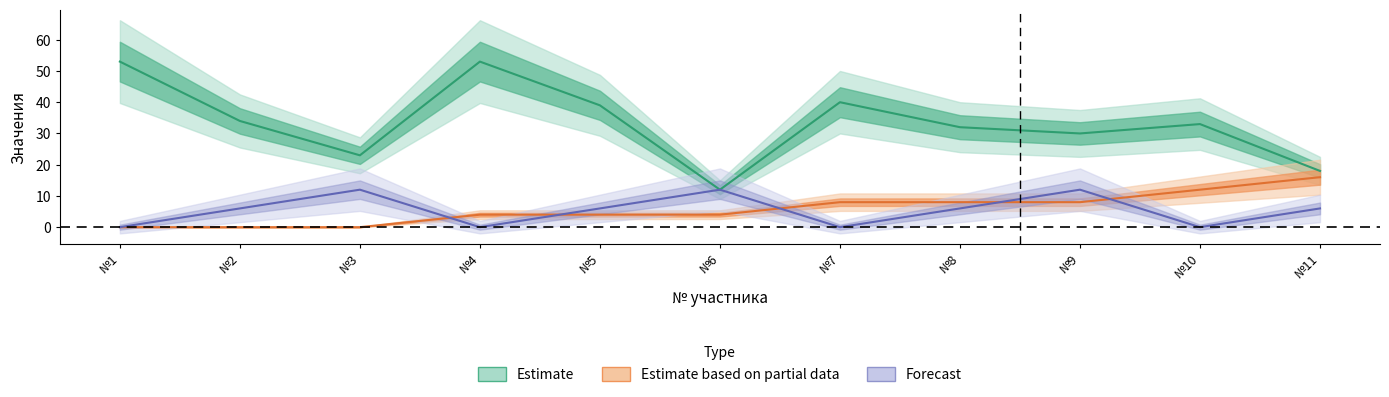

Count the Места values in the range 0 to 12.

11